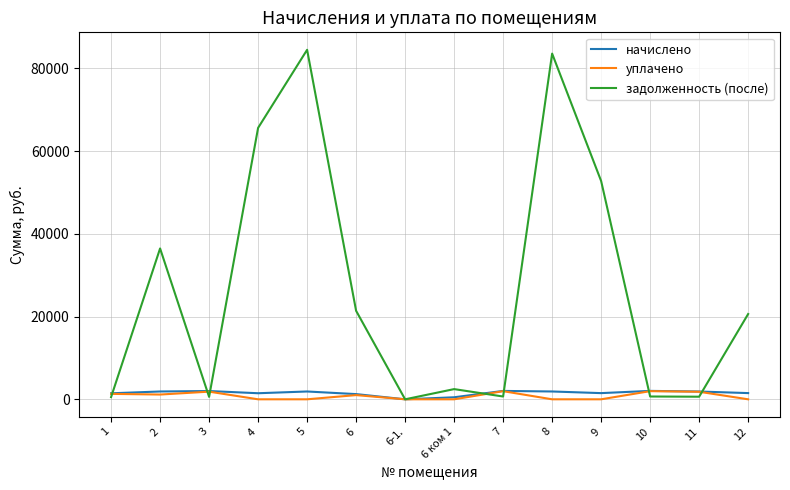

After their last crossing, which series has the higher values: начислено or задолженность (после)?

задолженность (после)